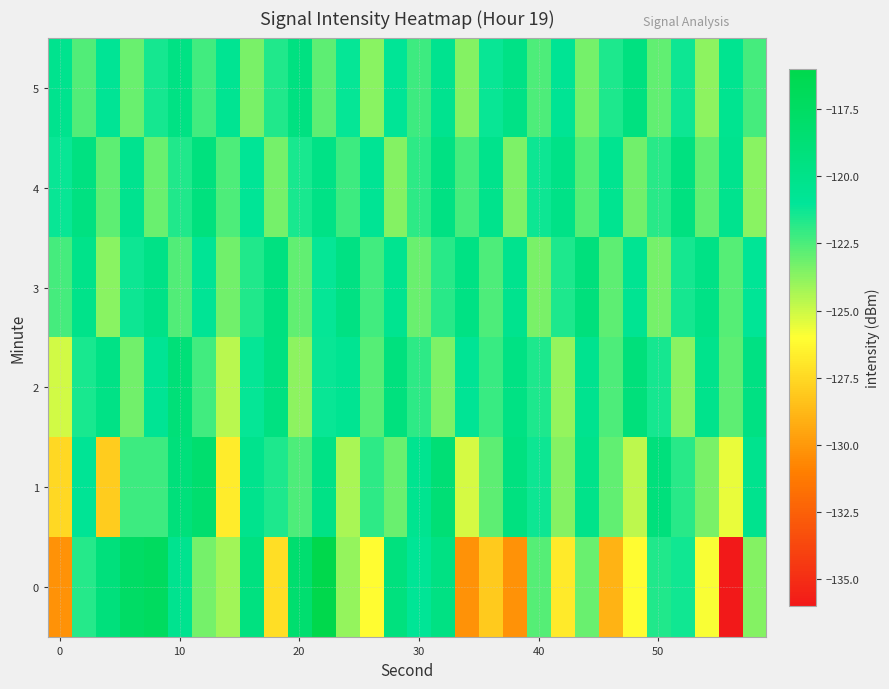

List the series in order of their peak value, highest first.

0, 1, 2, 3, 4, 5